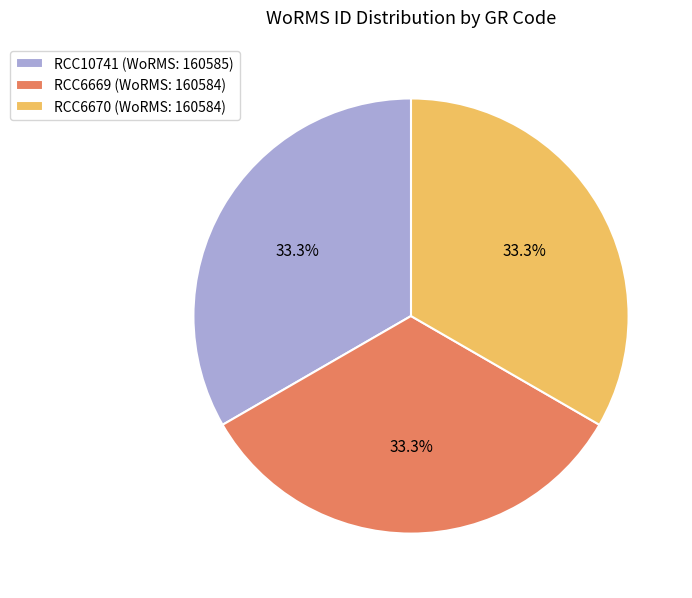

Is RCC6669 (WoRMS: 160584) the majority of the pie?

No